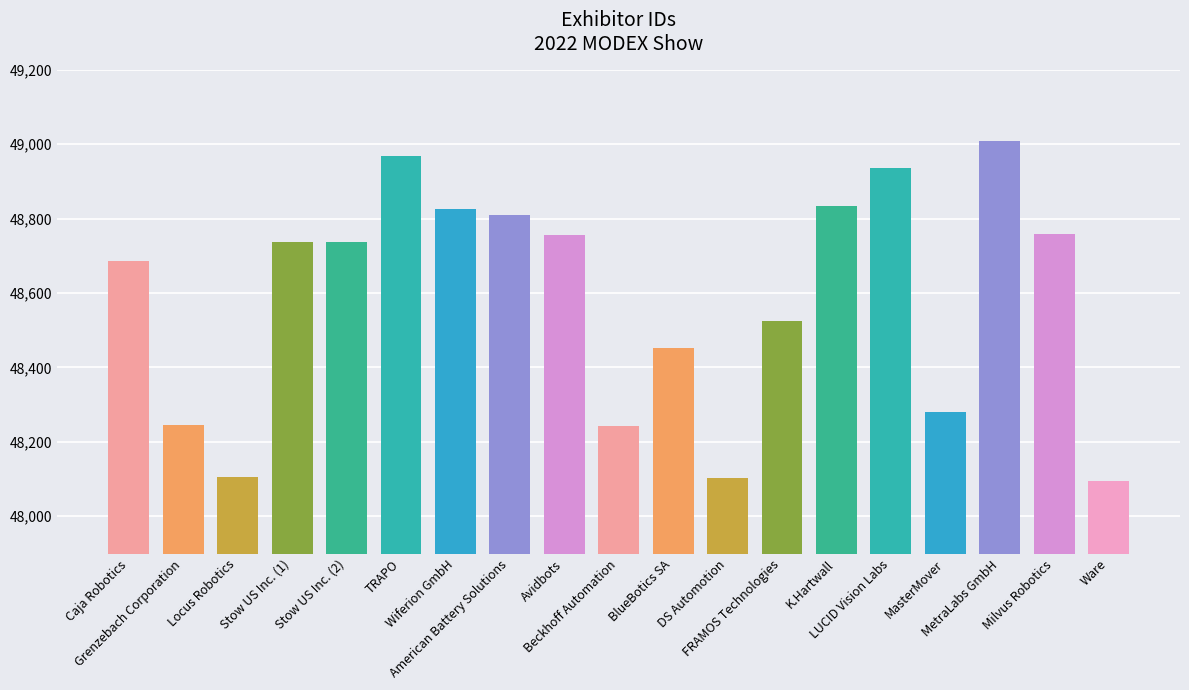

How many data points are less than 48737?

9